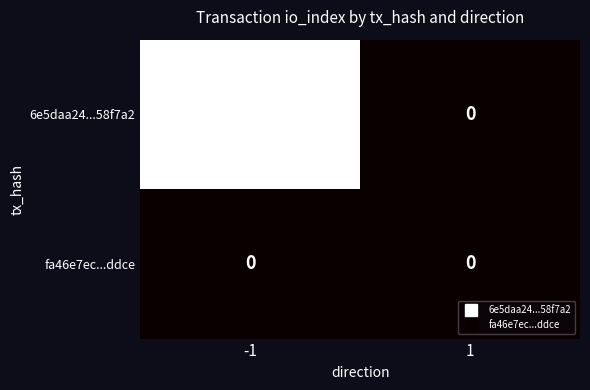

Which series has the largest total across all categories?

6e5daa24...58f7a2